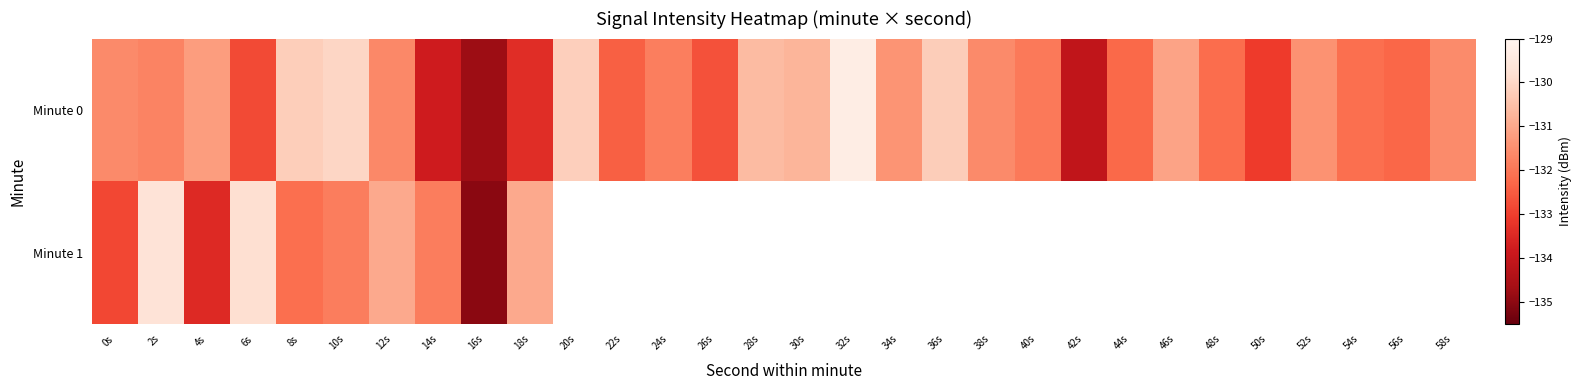

Between 12s and 8s, which is larger?

8s